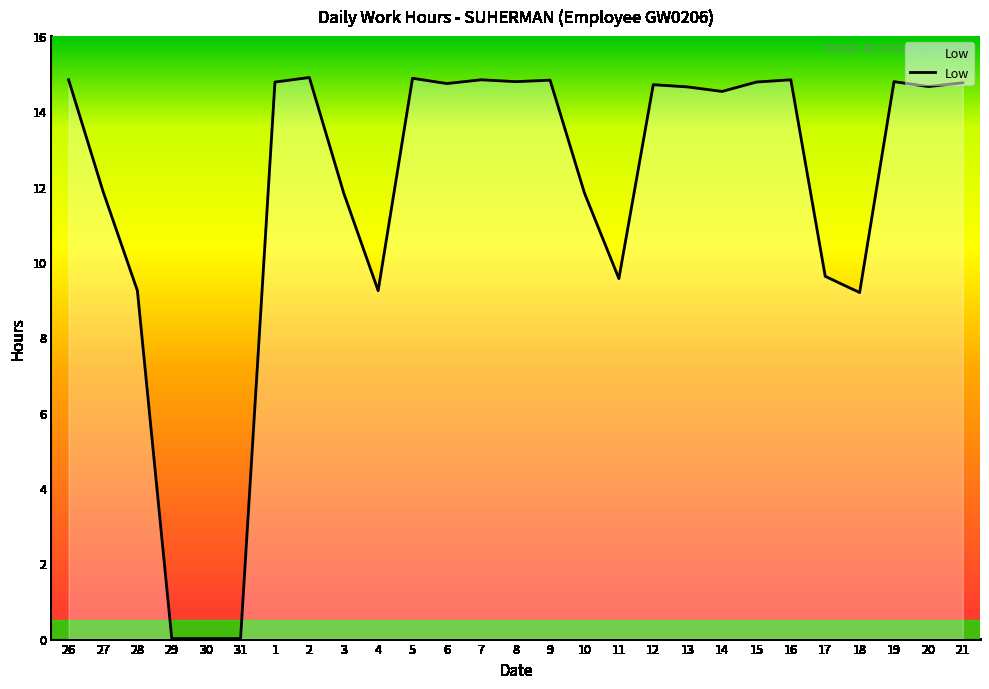

How many lines are shown in the chart?

1